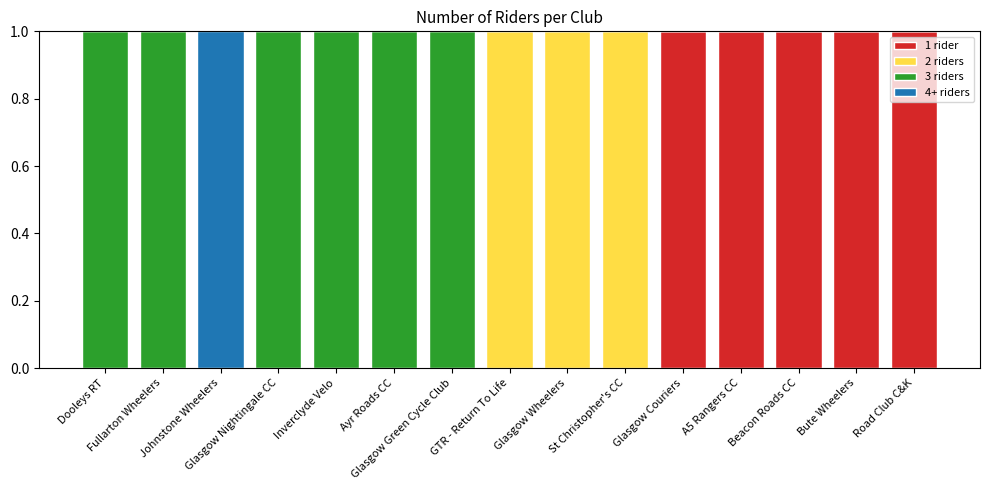

Between Glasgow Wheelers and Bute Wheelers, which is larger?

Bute Wheelers